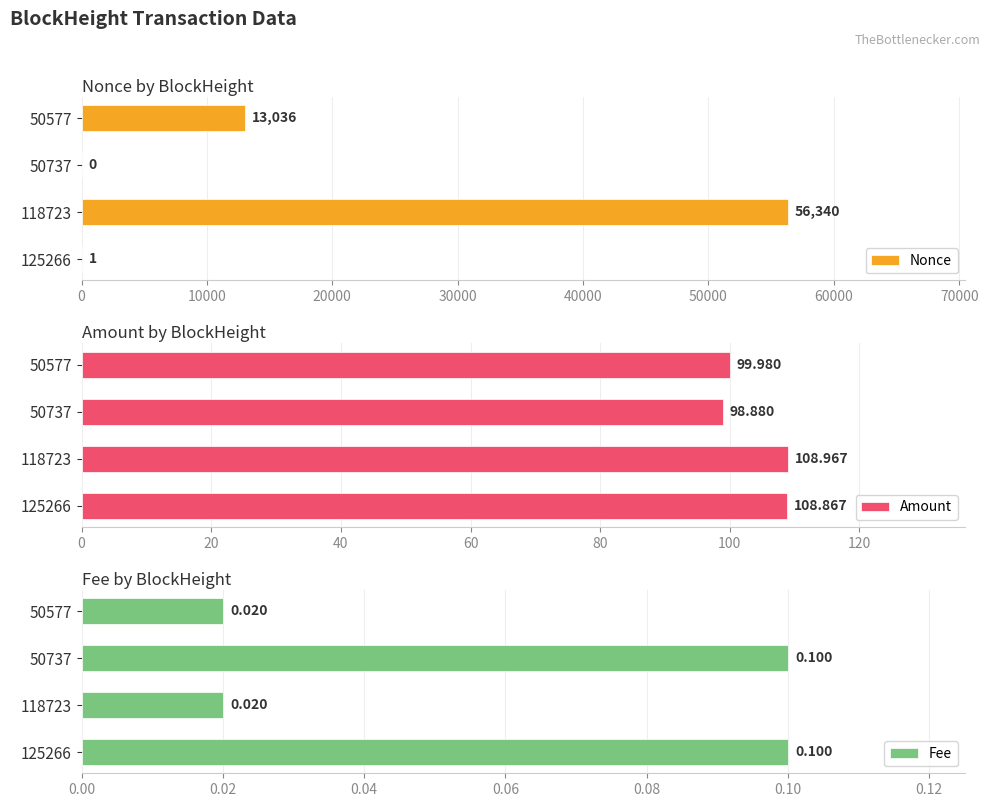

What is the highest value of the Nonce series?

56340